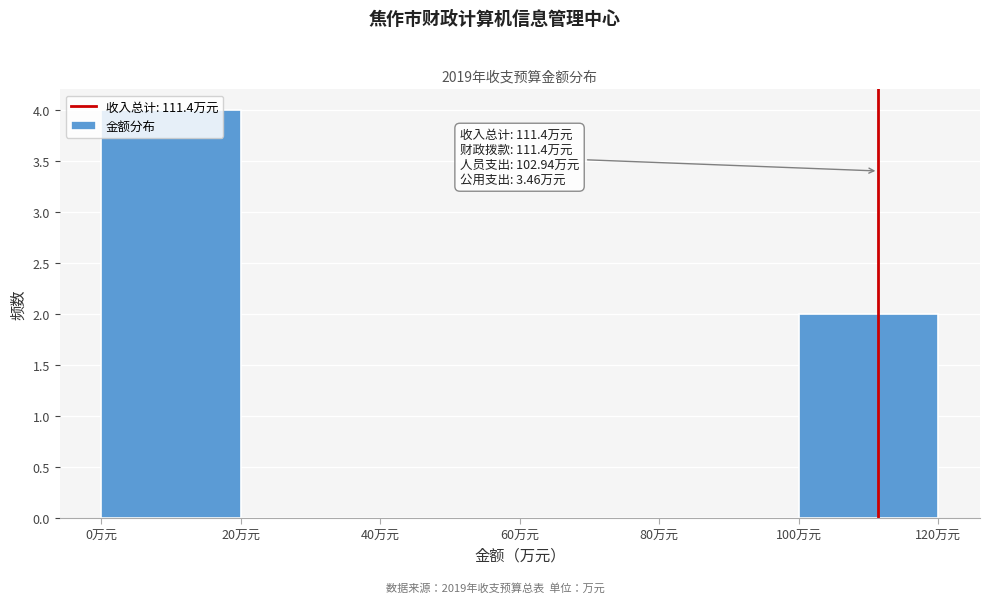

Over which range of the x-axis is the bar tallest?

0 to 20